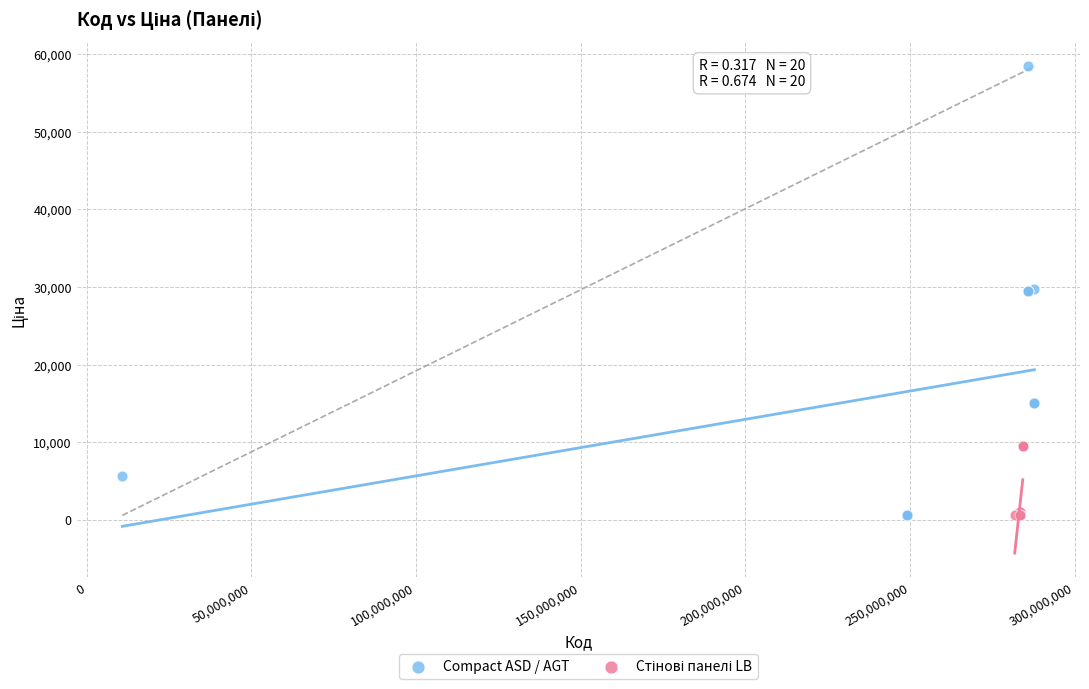

Which series reaches the maximum Y coordinate?

Compact ASD / AGT